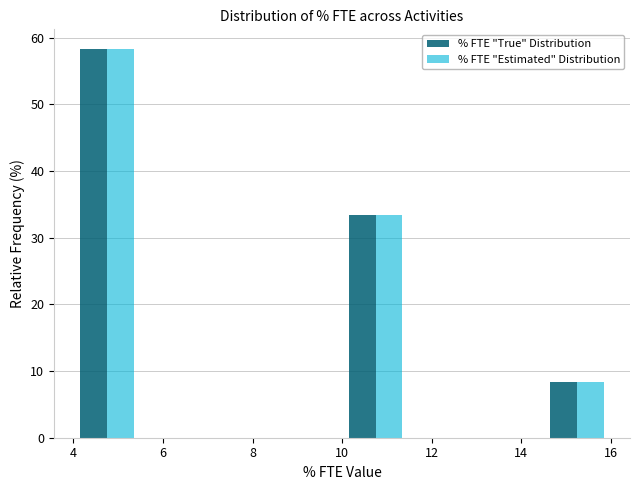

In the % FTE "Estimated" Distribution series, which range on the x-axis has the tallest bar?

4.0 to 5.5